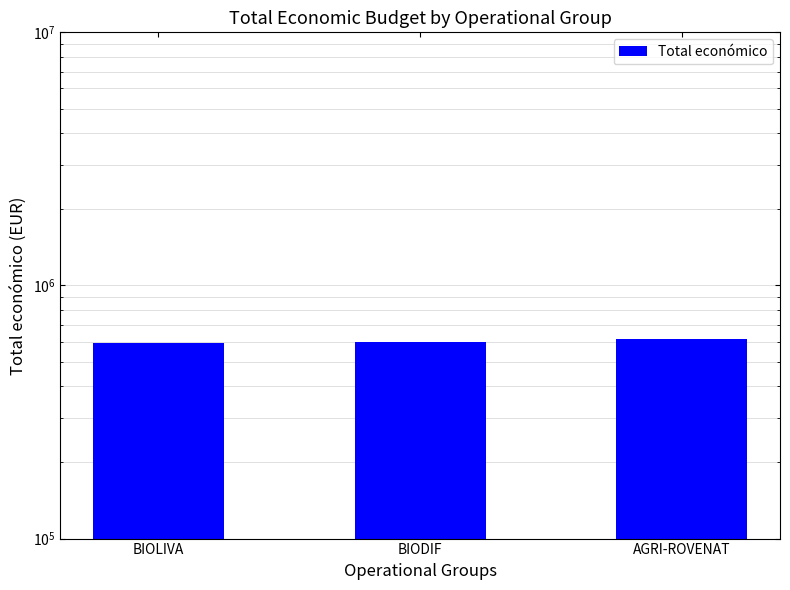

Reading left to right, transcribe all the data shown in this chart.

592475	599927	615375